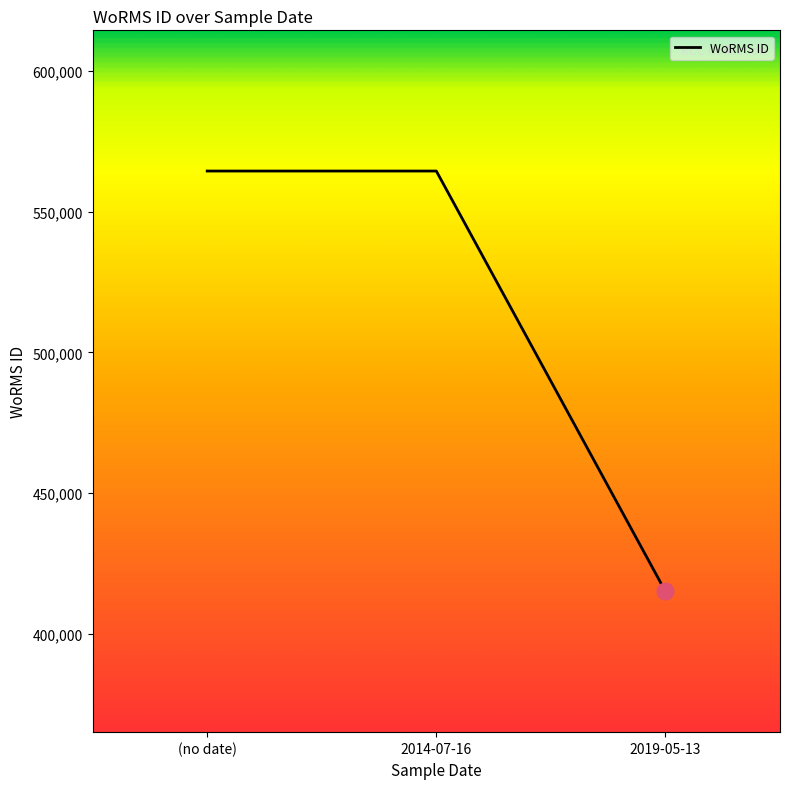

Which category has the lowest value across all series?

2019-05-13